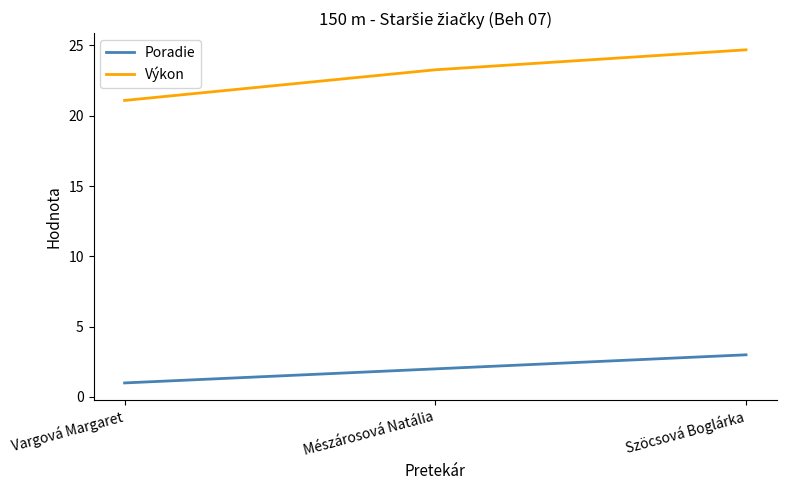

The value of Poradie at Mészárosová Natália is 2.0. True or false?

True